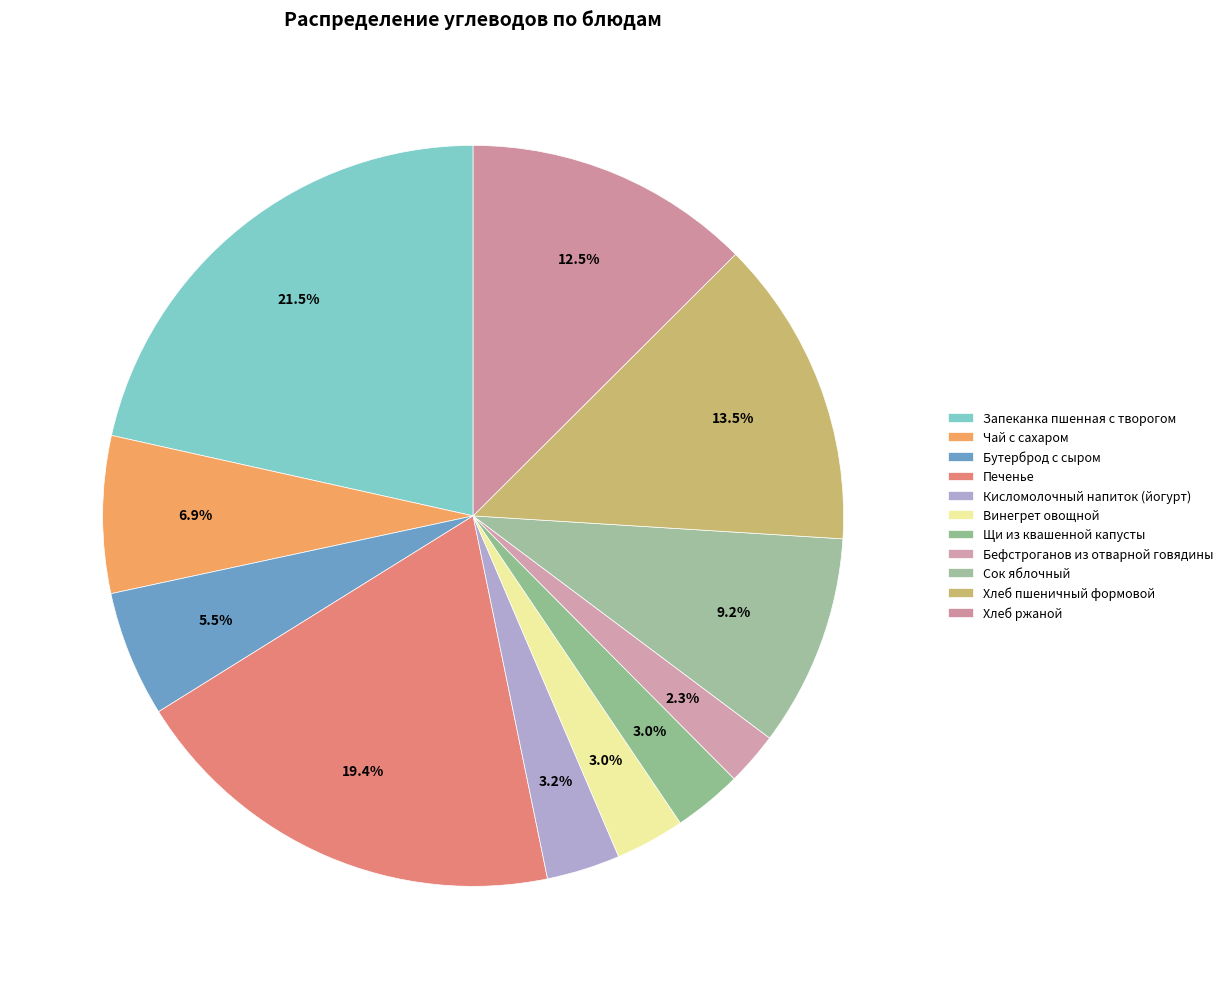

Rank the categories by value from highest to lowest.

Запеканка пшенная с творогом, Печенье, Хлеб пшеничный формовой, Хлеб ржаной, Сок яблочный, Чай с сахаром, Бутерброд с сыром, Кисломолочный напиток (йогурт), Винегрет овощной, Щи из квашенной капусты, Бефстроганов из отварной говядины